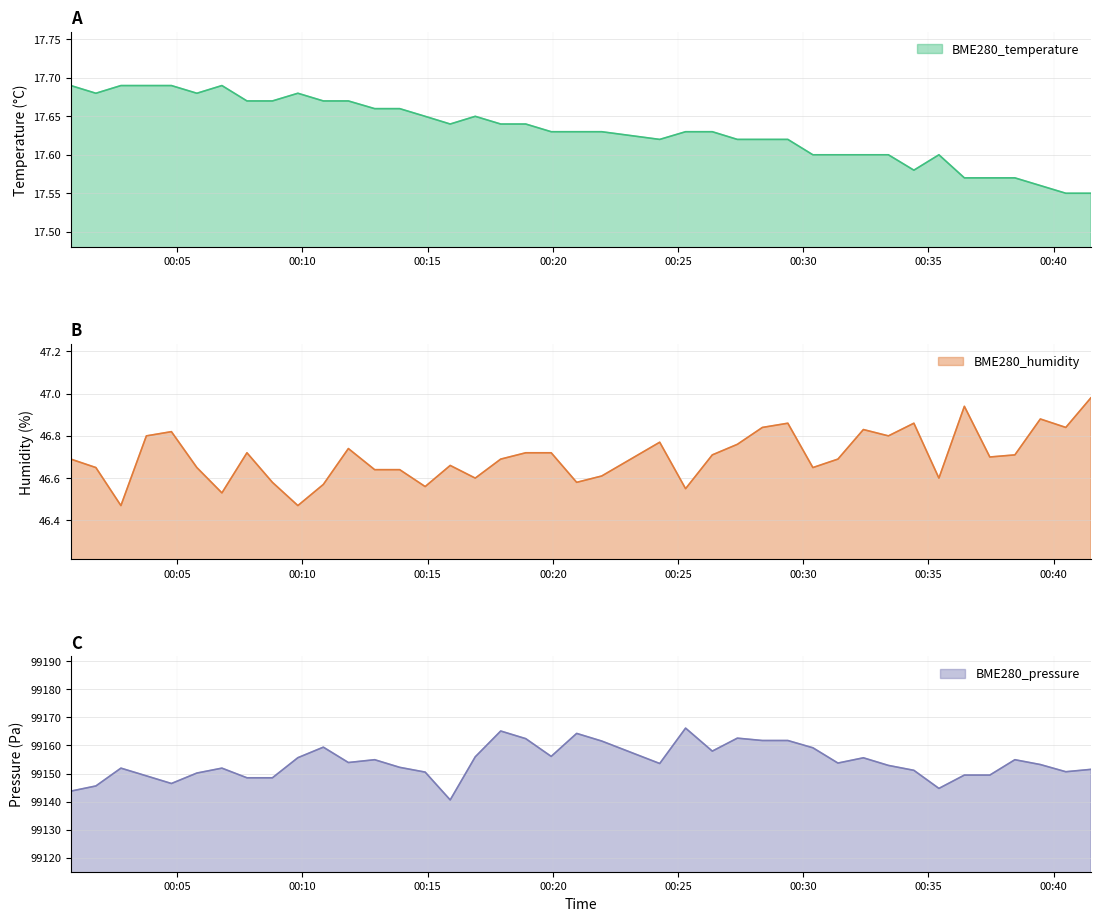

What is the lowest value of the BME280_pressure series?

99140.6